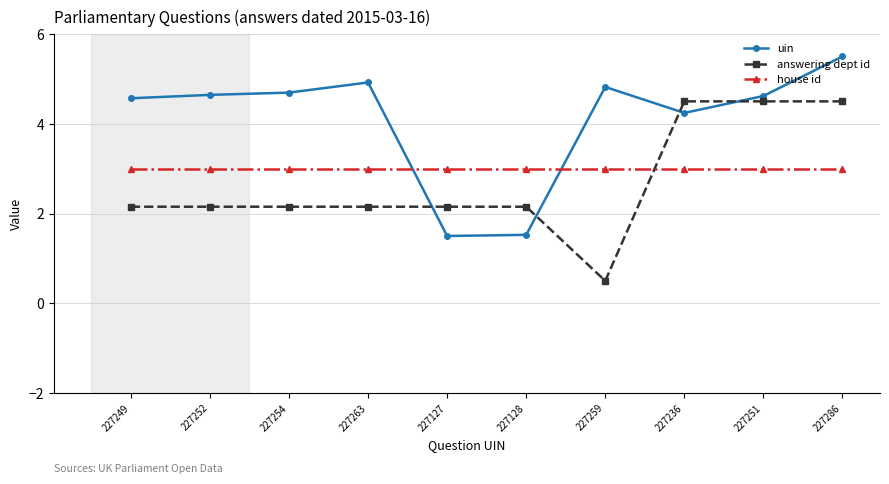

What position from the left is 227236?

8